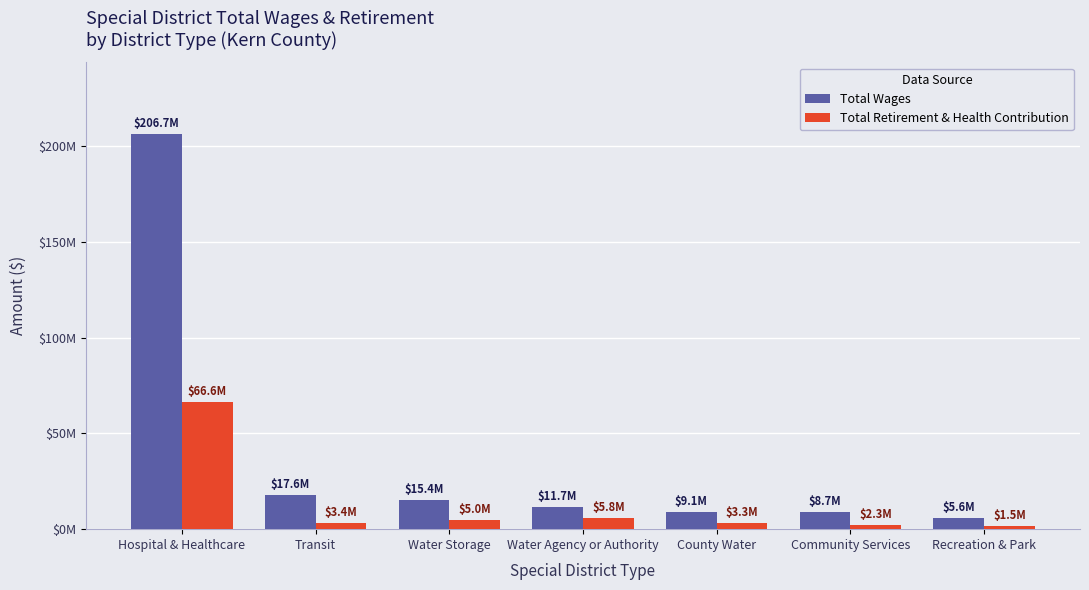

What is the total value across all series at Water Storage?

20464778